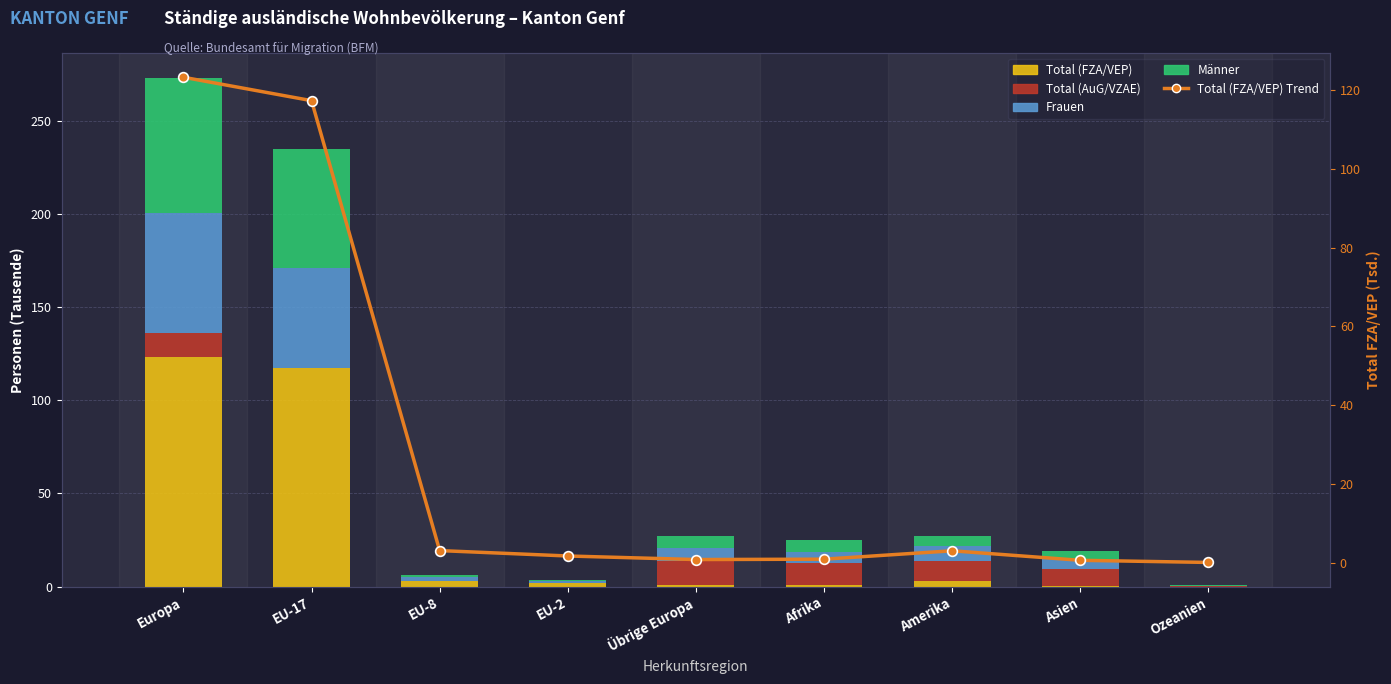

Between EU-2 and Europa, which is larger?

Europa